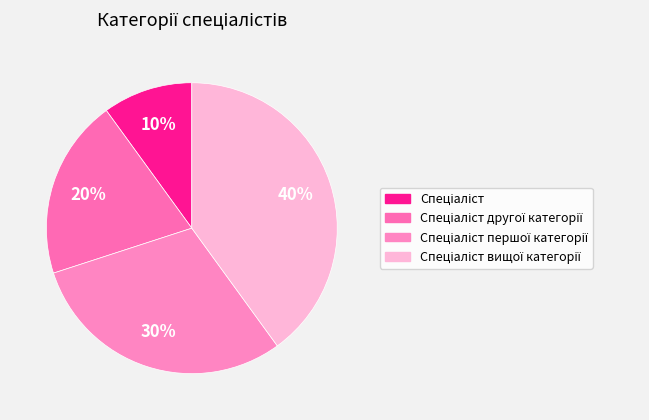

Which slice is the smallest?

Спеціаліст